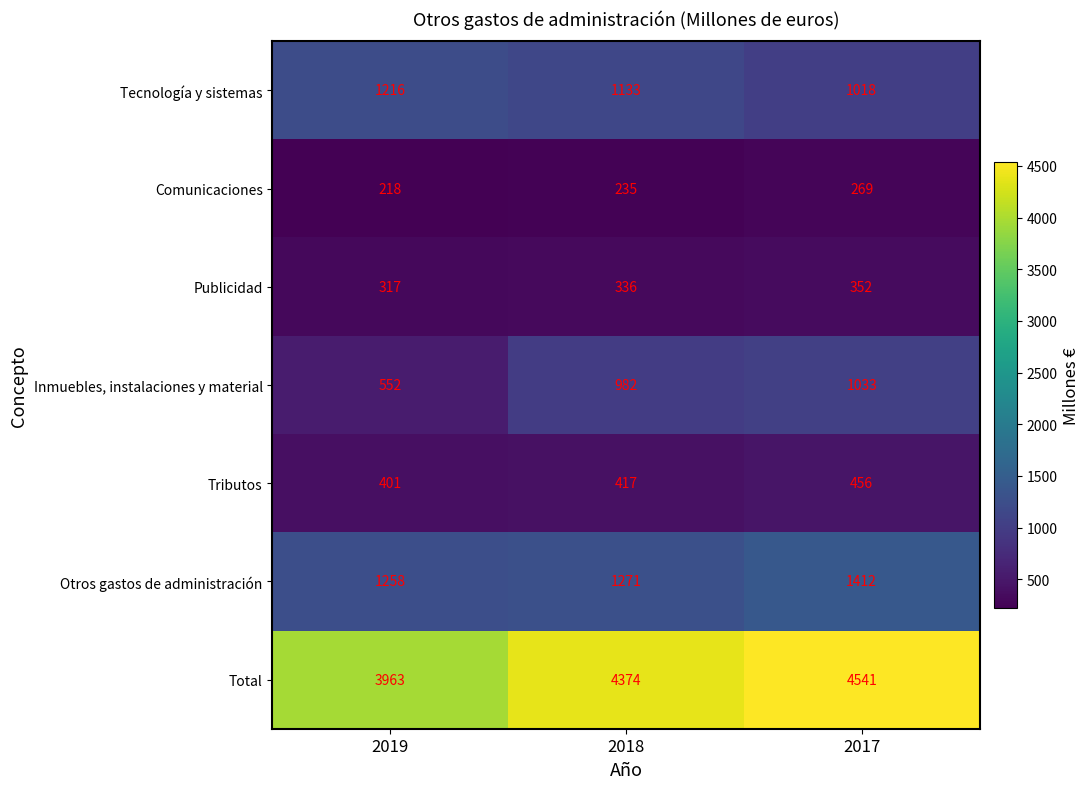

Reading right to left, transcribe all the data shown in this chart.

Tecnología y sistemas: 1018	1133	1216
Comunicaciones: 269	235	218
Publicidad: 352	336	317
Inmuebles, instalaciones y material: 1033	982	552
Tributos: 456	417	401
Otros gastos de administración: 1412	1271	1258
Total: 4541	4374	3963